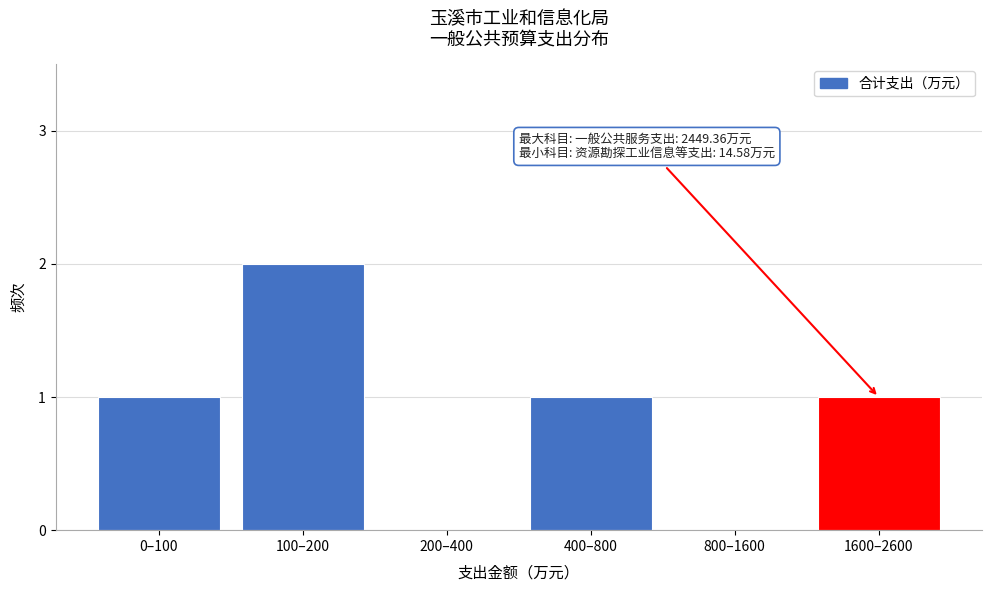

Reading left to right, transcribe all the data shown in this chart.

0–100=1	100–200=2	200–400=0	400–800=1	800–1600=0	1600–2600=1